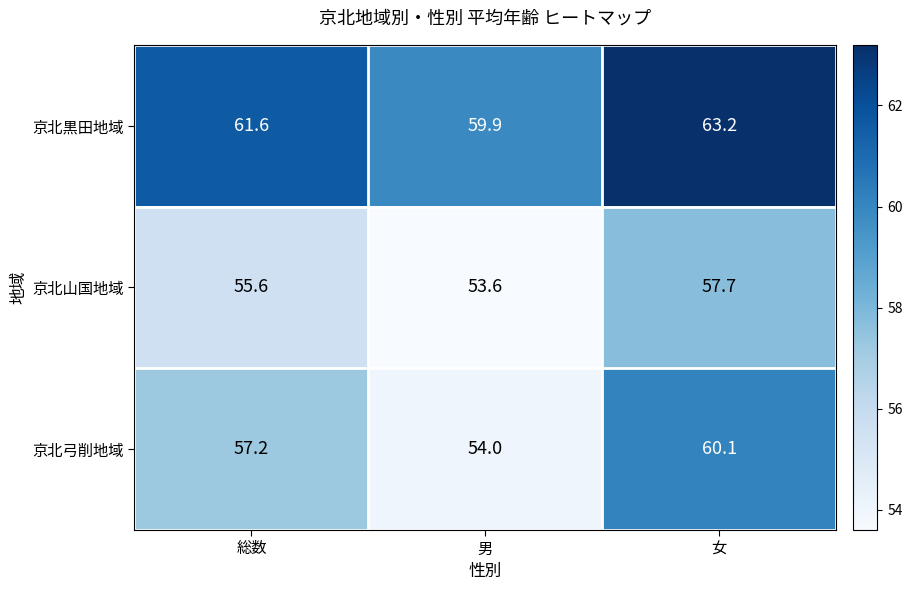

What is the total value across all series at 女?

181.0